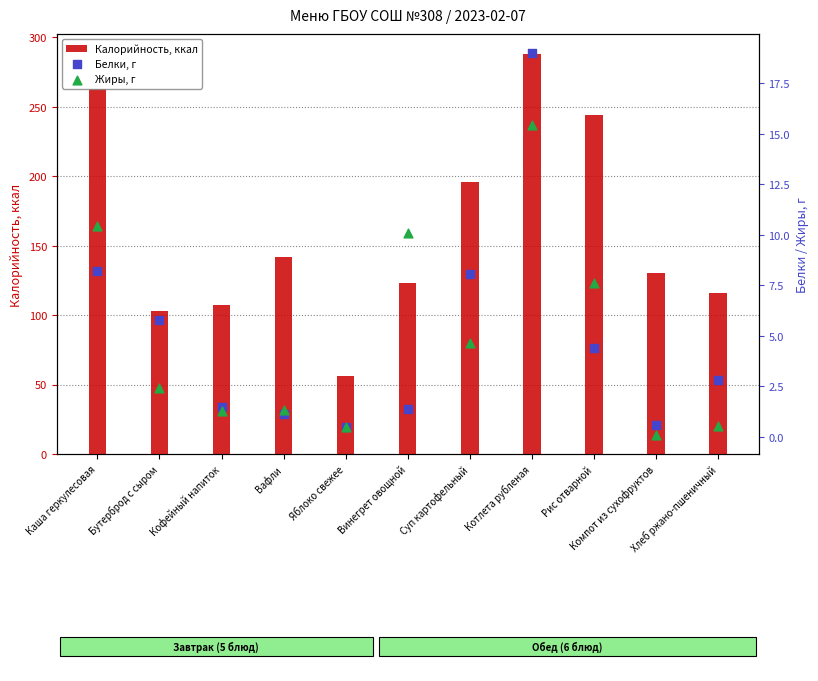

Which series has the largest total across all categories?

Калорийность, ккал